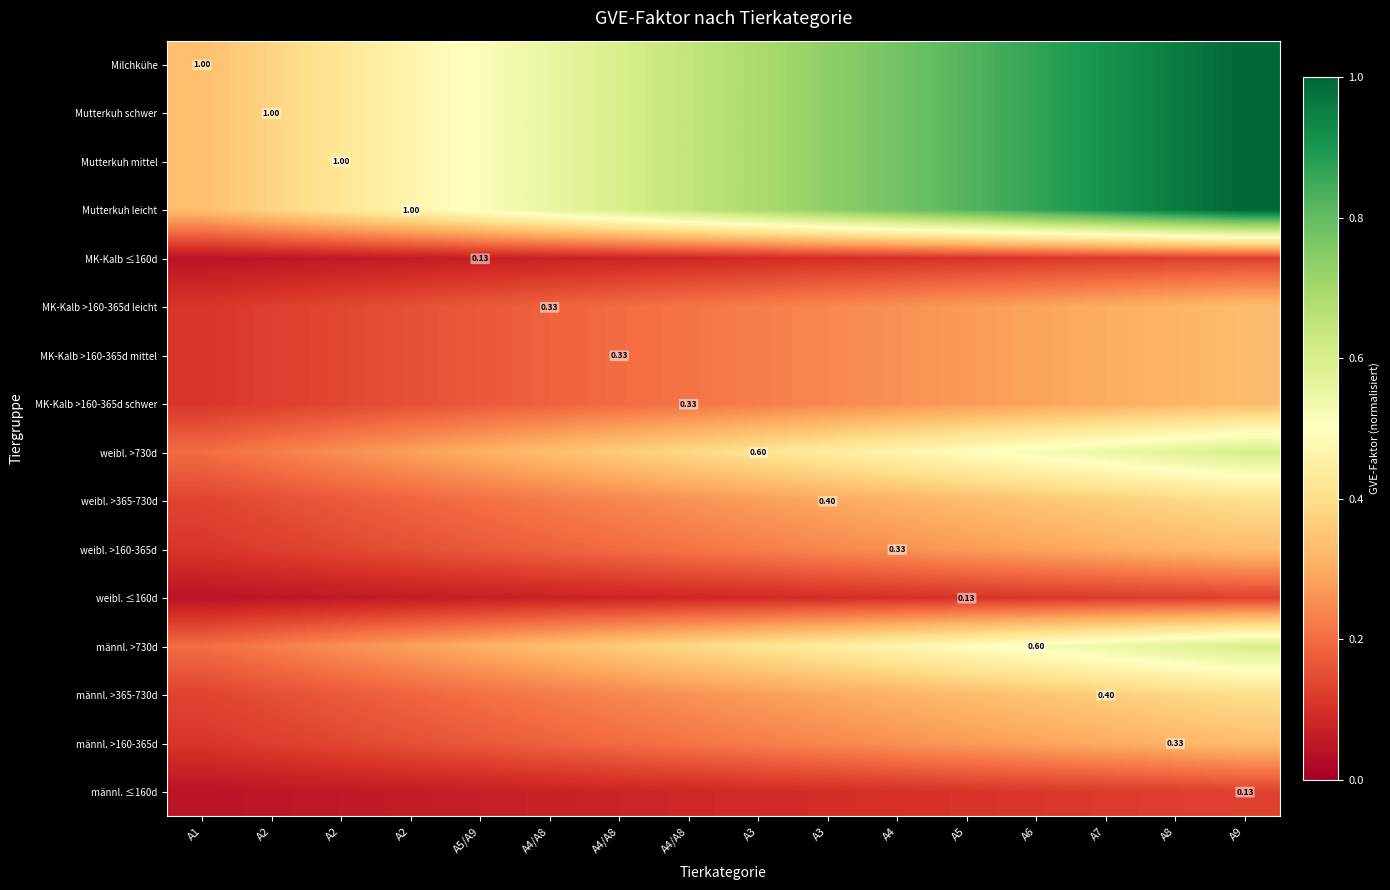

List the series in order of their peak value, lowest first.

MK-Kalb ≤160d, weibl. ≤160d, männl. ≤160d, MK-Kalb >160-365d leicht, MK-Kalb >160-365d mittel, MK-Kalb >160-365d schwer, weibl. >160-365d, männl. >160-365d, weibl. >365-730d, männl. >365-730d, weibl. >730d, männl. >730d, Milchkühe, Mutterkuh schwer, Mutterkuh mittel, Mutterkuh leicht